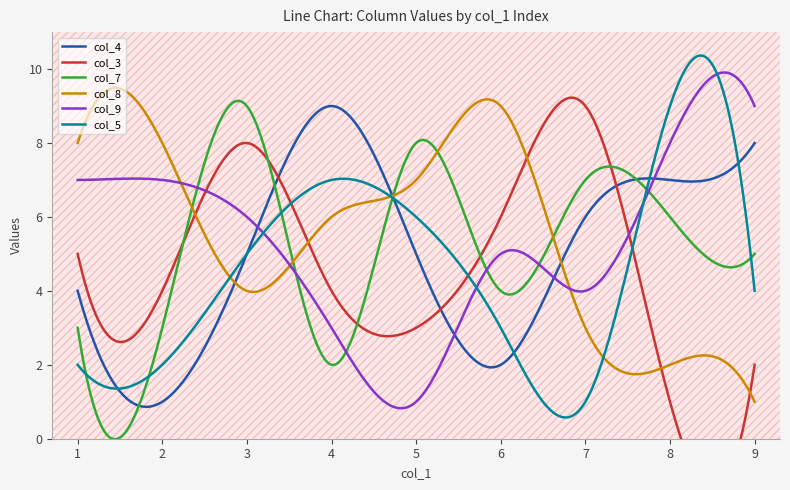

What is the difference between the col_8 values at 4 and 9?

5